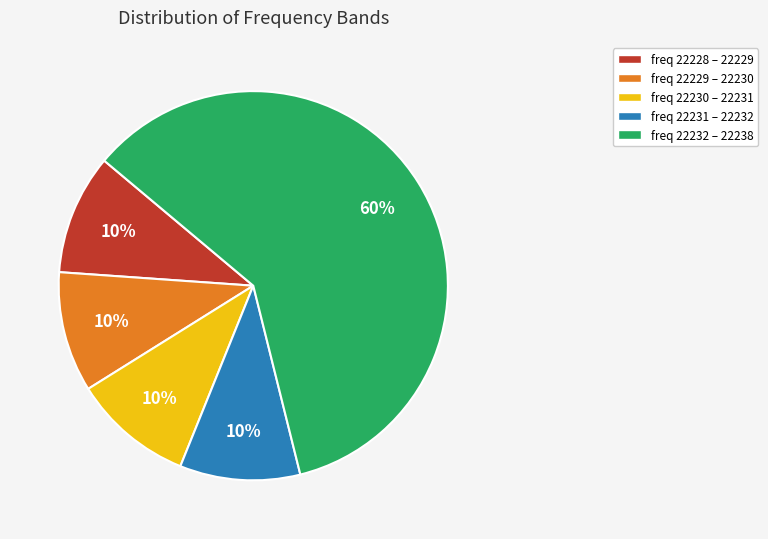

Is there any slice that represents more than half of the pie?

Yes